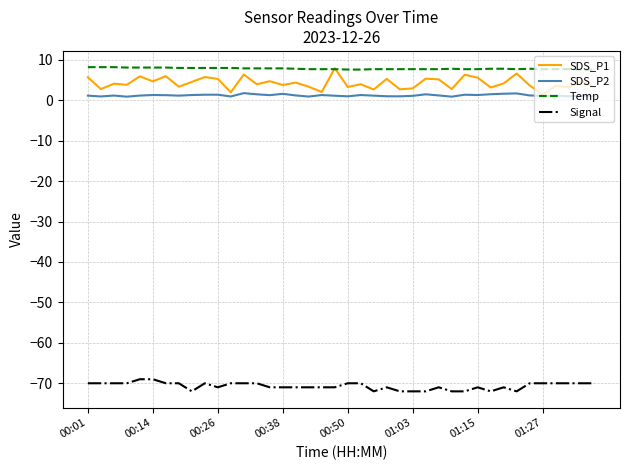

What is the minimum value shown in the chart?

-72.0